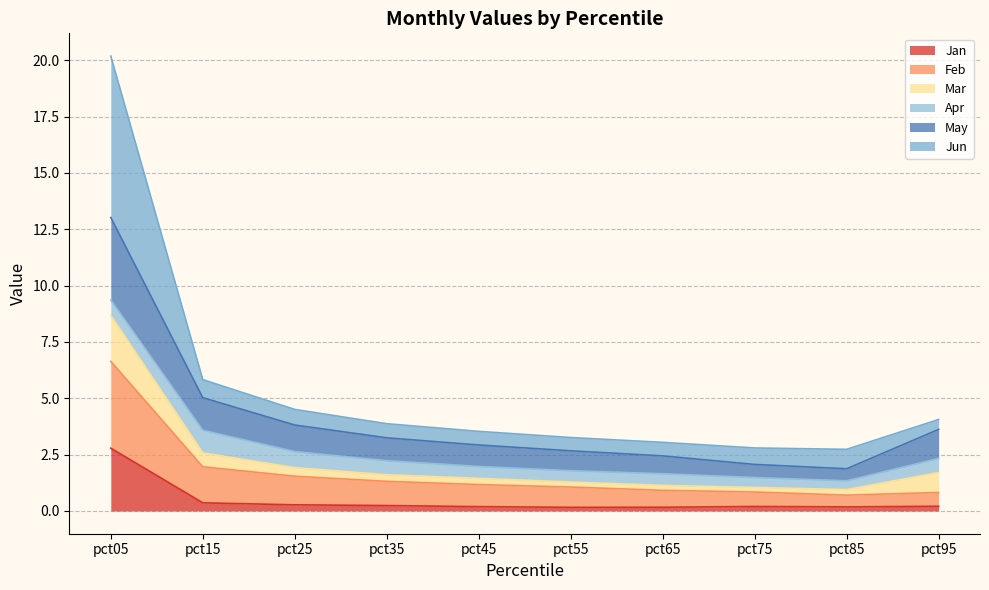

What is the highest value of the Jan series?

2.8